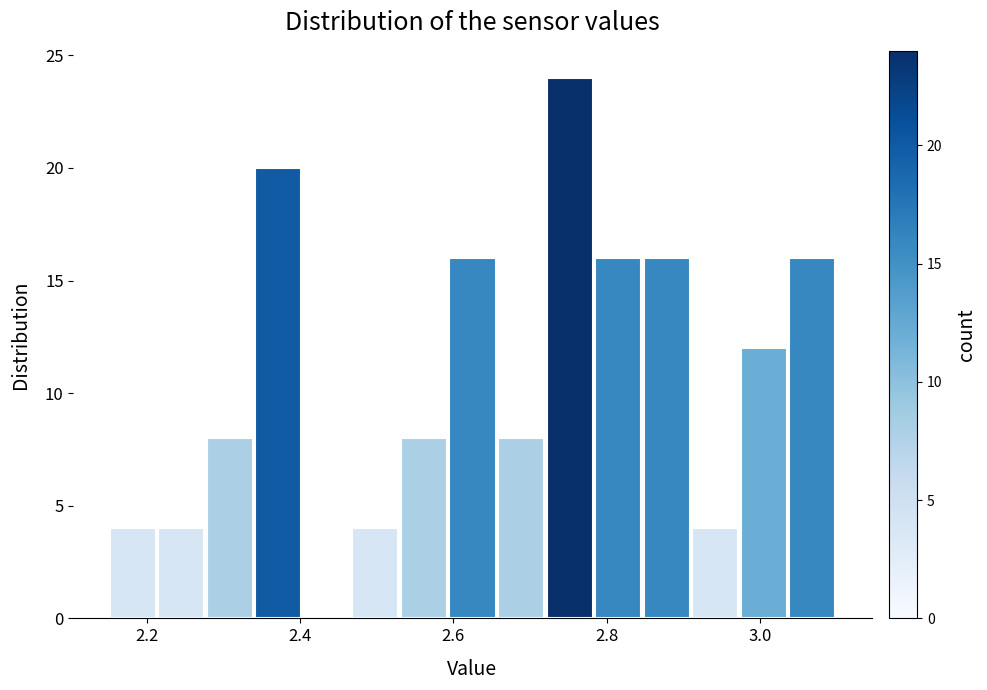

Read against the x-axis, roughly where is the centre of the tallest bar?

2.76